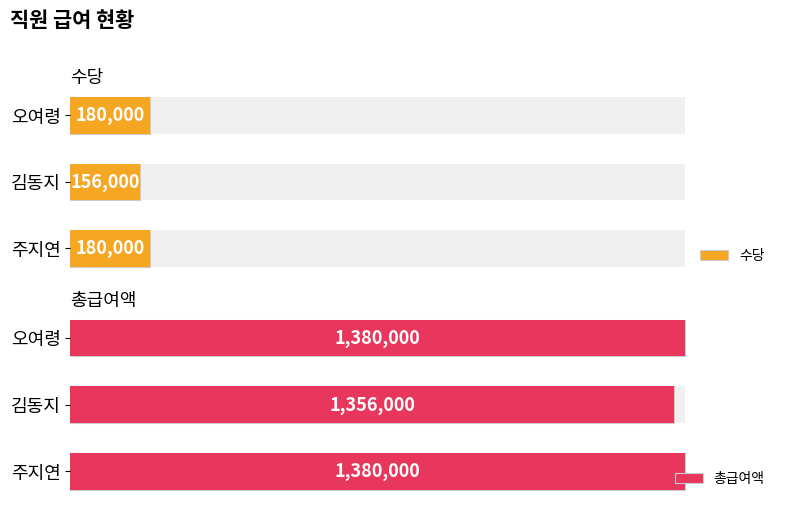

How many series are shown in this chart?

2